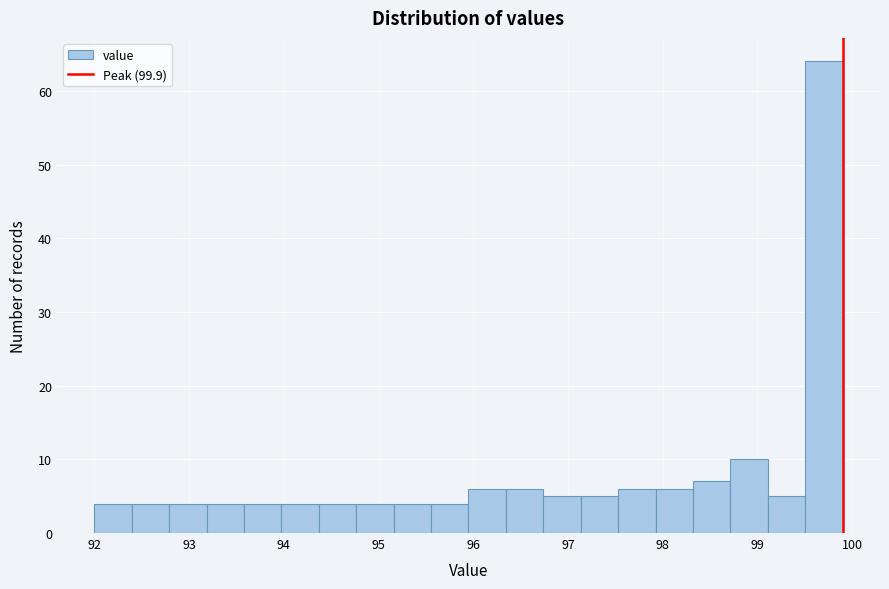

Around what value on the x-axis is the tallest bar? Give the approximate position of its centre, as read against the axis.

99.7